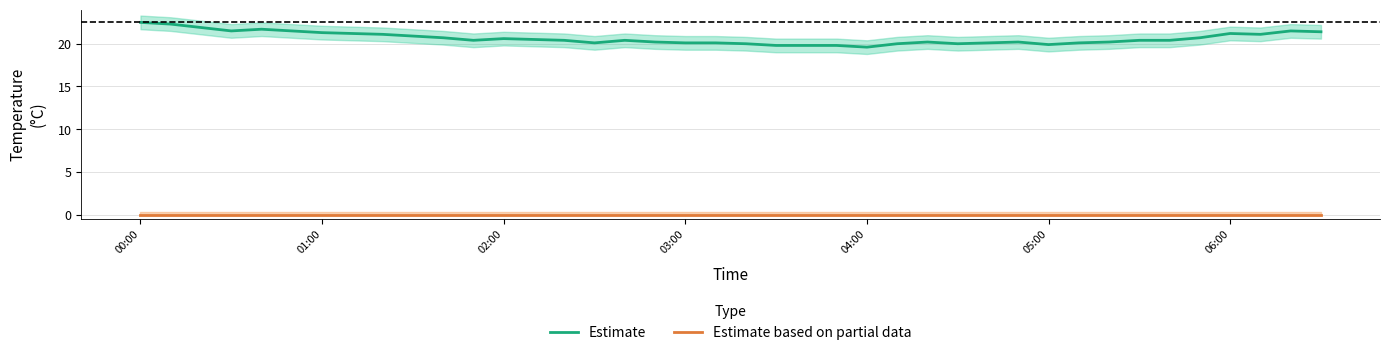

How many data points does each series have?

40